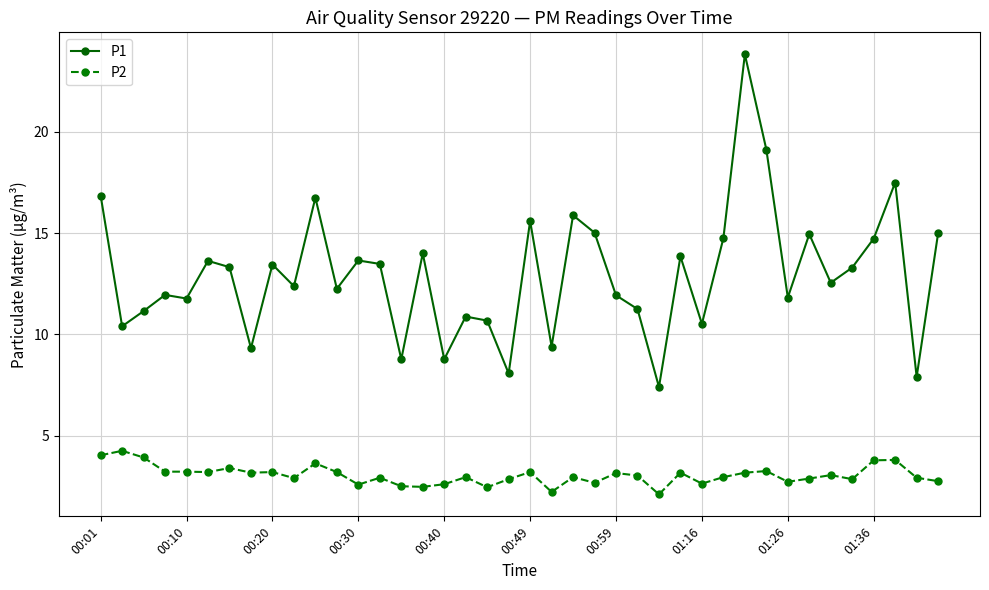

What is the average value of the P2 series?

3.0